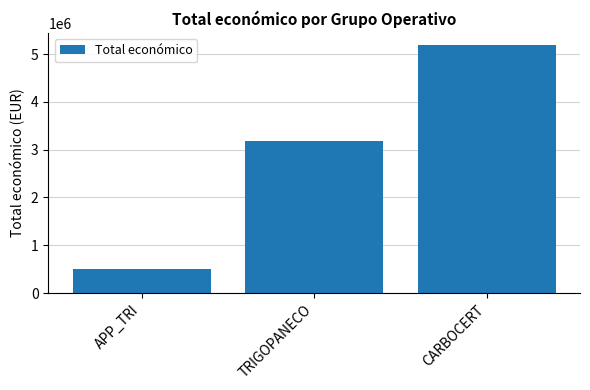

What is the label of the 2nd bar from the left?

TRIGOPANECO